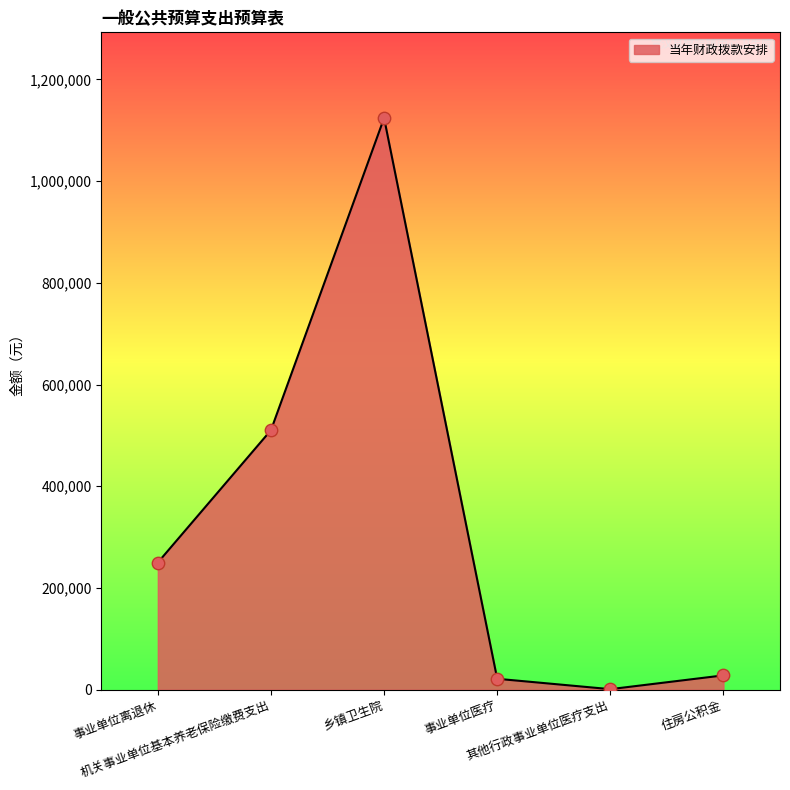

What is the ratio of the value at 乡镇卫生院 to the value at 事业单位医疗?

52.5